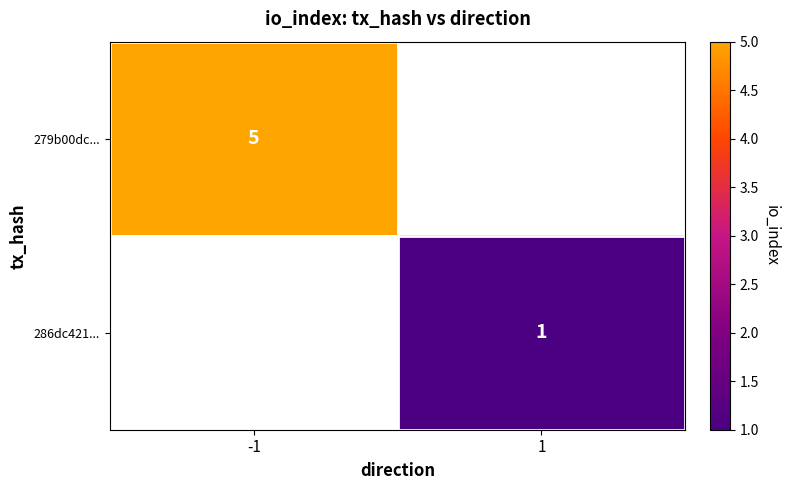

What is the greatest value displayed?

5.0